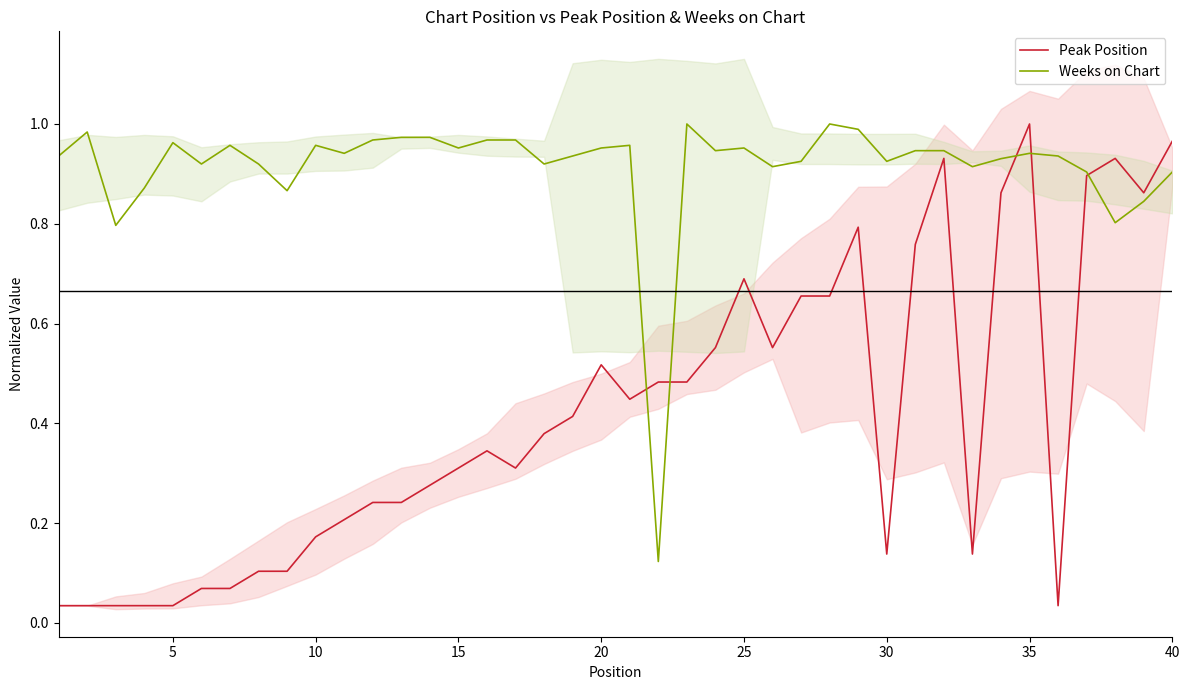

True or false: Peak Position has more than 0 points higher than both neighbors.

True